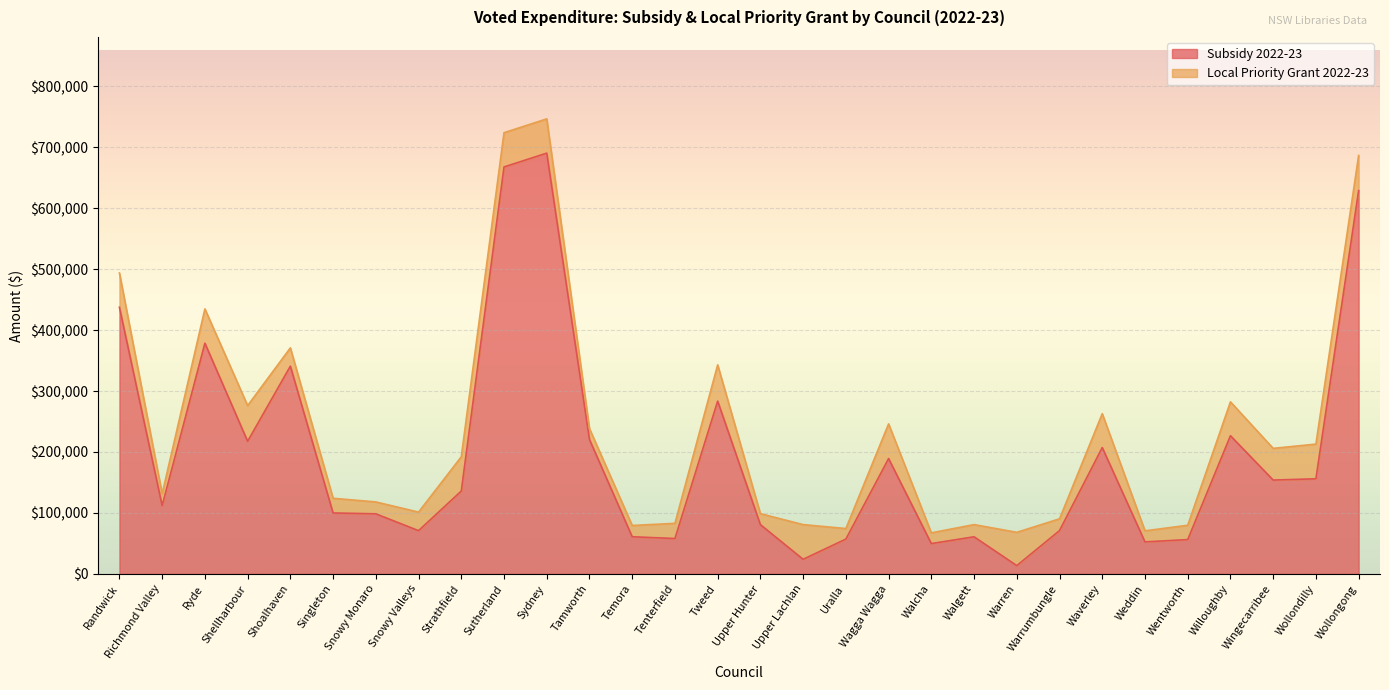

At which label does the data first exceed 135959?

Randwick